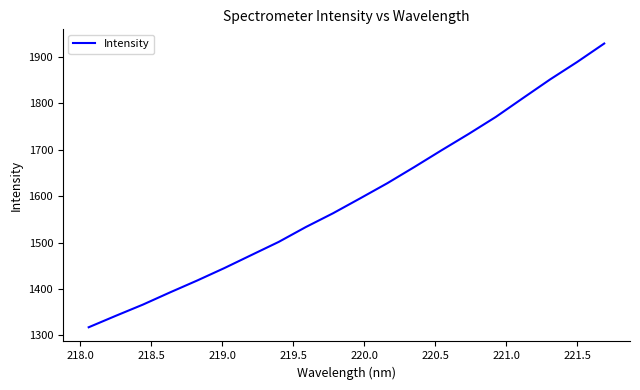

What is the maximum value shown in the chart?

1928.8